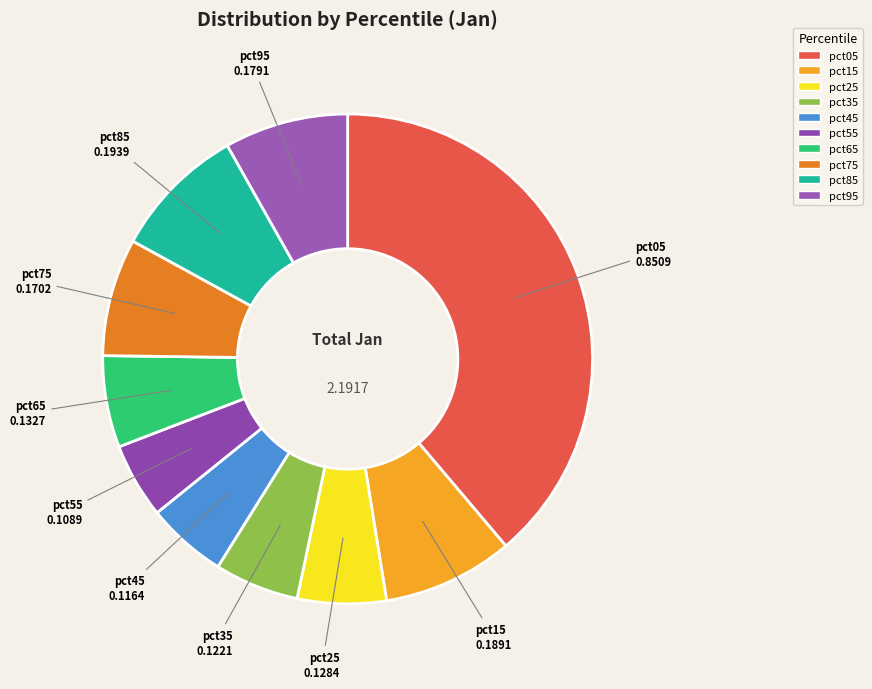

Is there a majority slice in this chart?

No